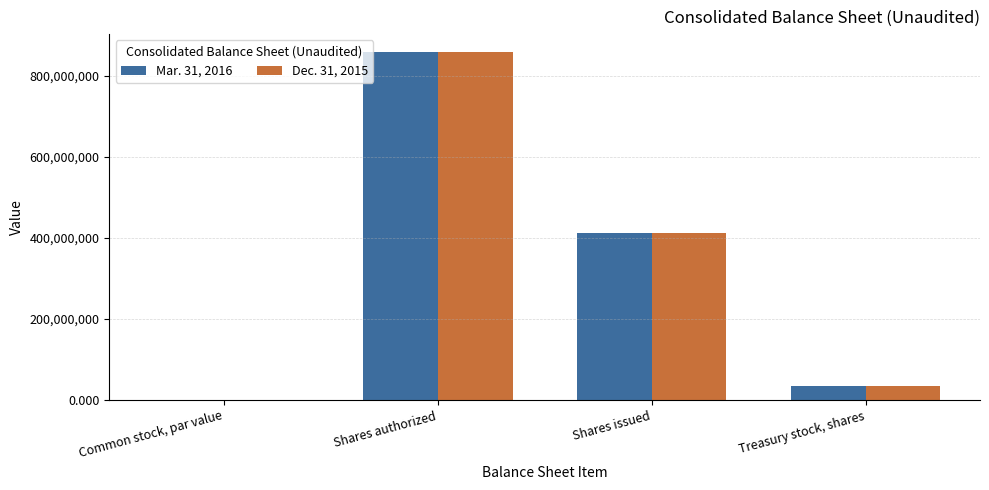

How many distinct data groups are displayed?

2